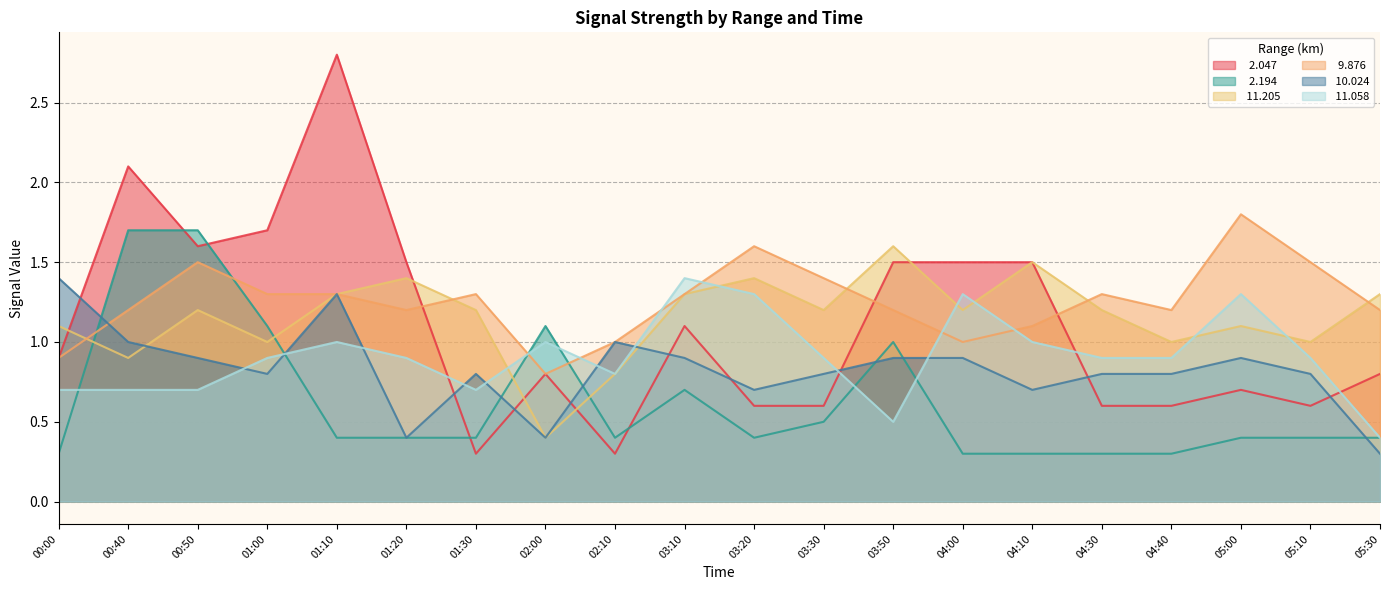

What is the difference between the highest and lowest values at 04:10?

1.2